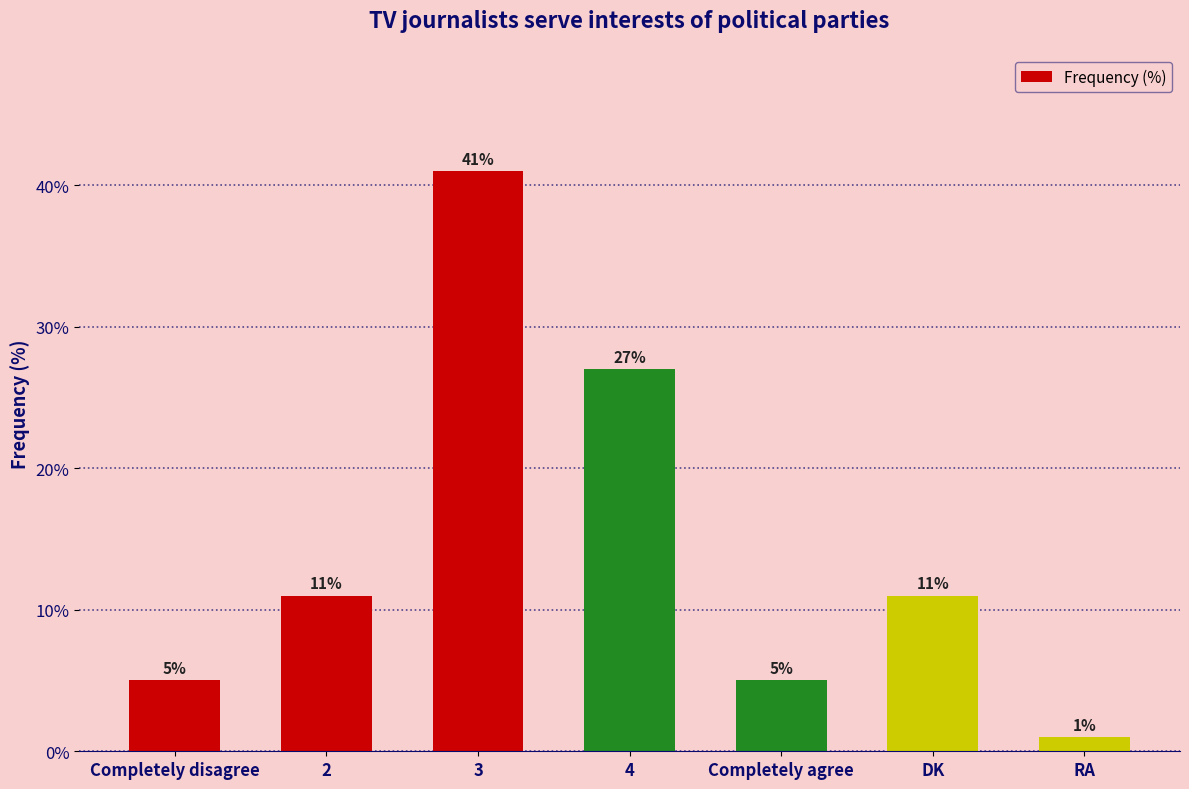

What is the sum of all values?

101